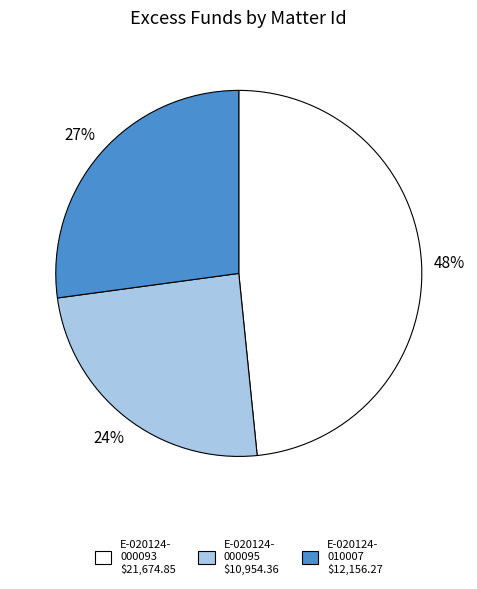

Does any single category account for the majority?

No